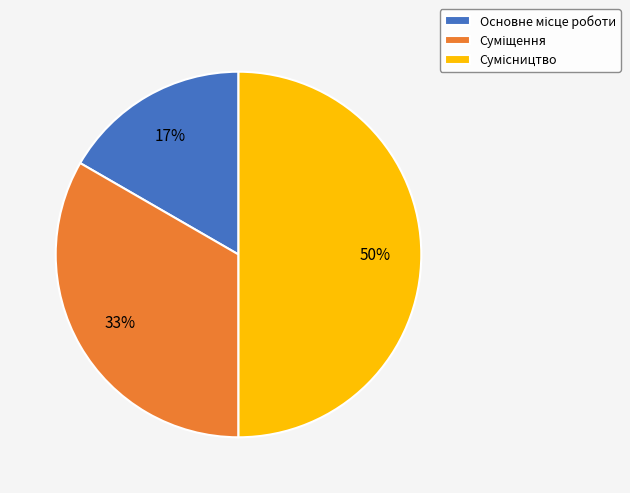

To the nearest percent, what is the average slice percentage?

33%